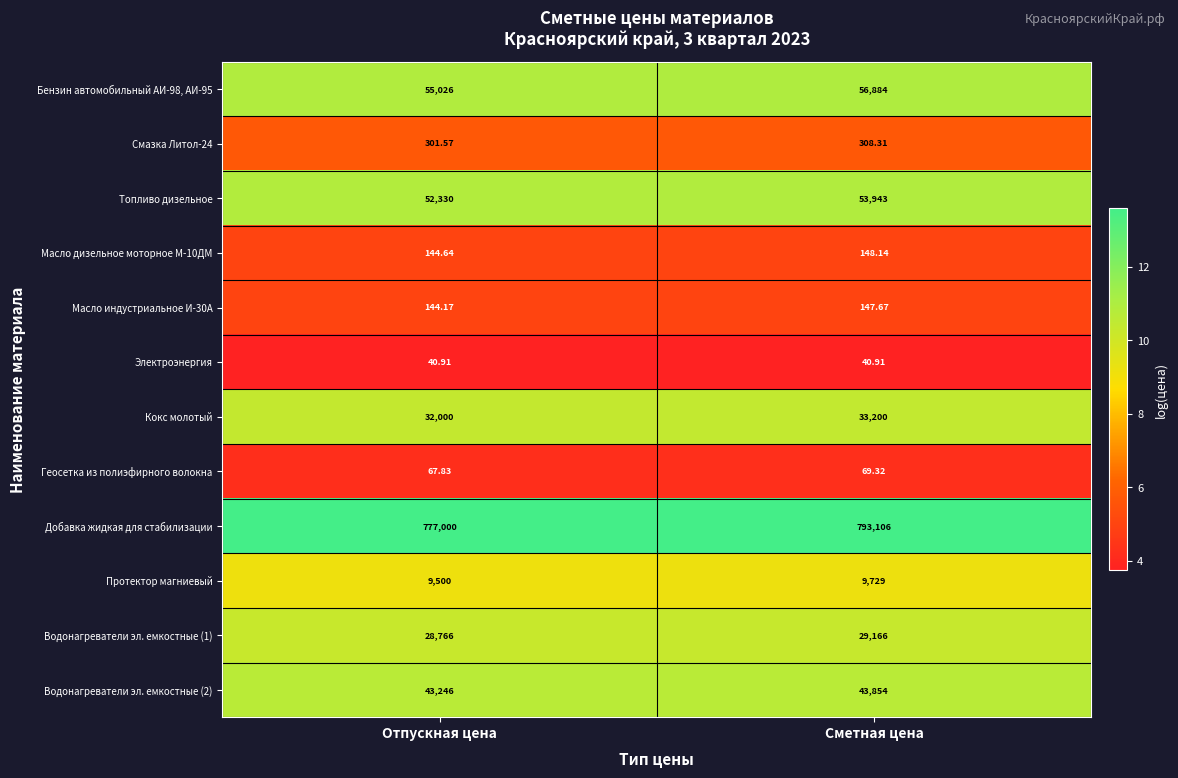

List the series in order of their peak value, highest first.

Добавка жидкая для стабилизации, Бензин автомобильный АИ-98, АИ-95, Топливо дизельное, Водонагреватели эл. емкостные (2), Кокс молотый, Водонагреватели эл. емкостные (1), Протектор магниевый, Смазка Литол-24, Масло дизельное моторное М-10ДМ, Масло индустриальное И-30А, Геосетка из полиэфирного волокна, Электроэнергия